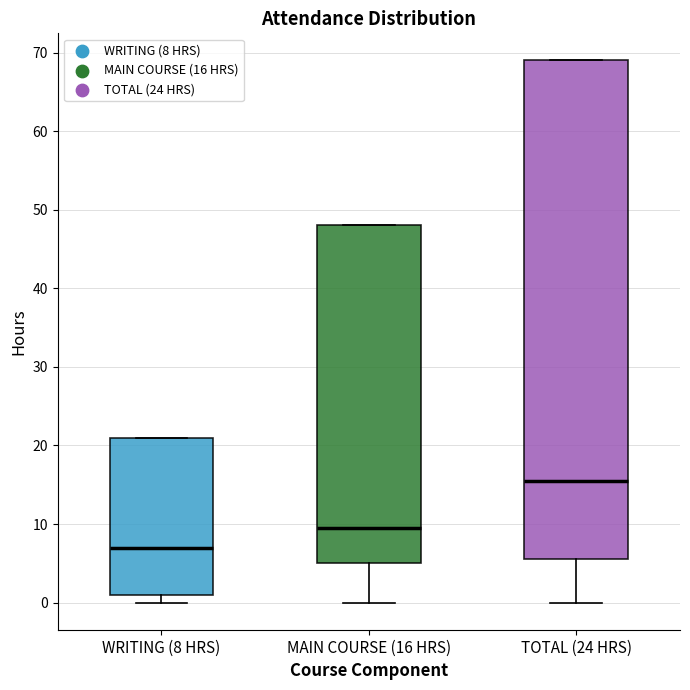

Which box is the tallest, from its lower edge to its upper edge?

TOTAL (24 HRS)